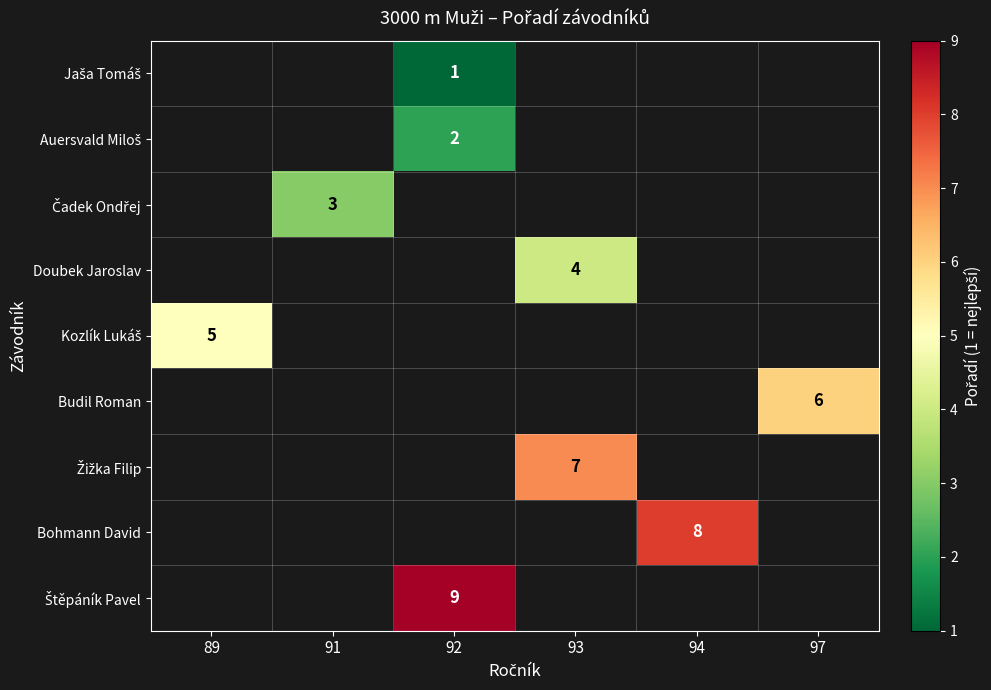

How many categories are shown in the chart?

6